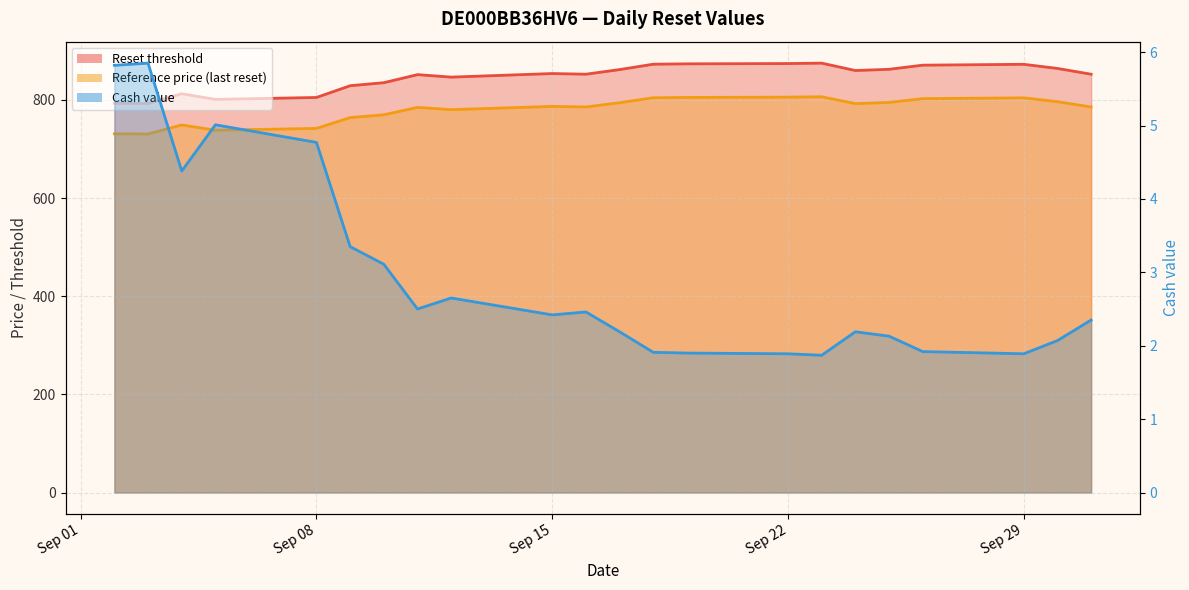

Which series has the largest total across all categories?

Reset threshold